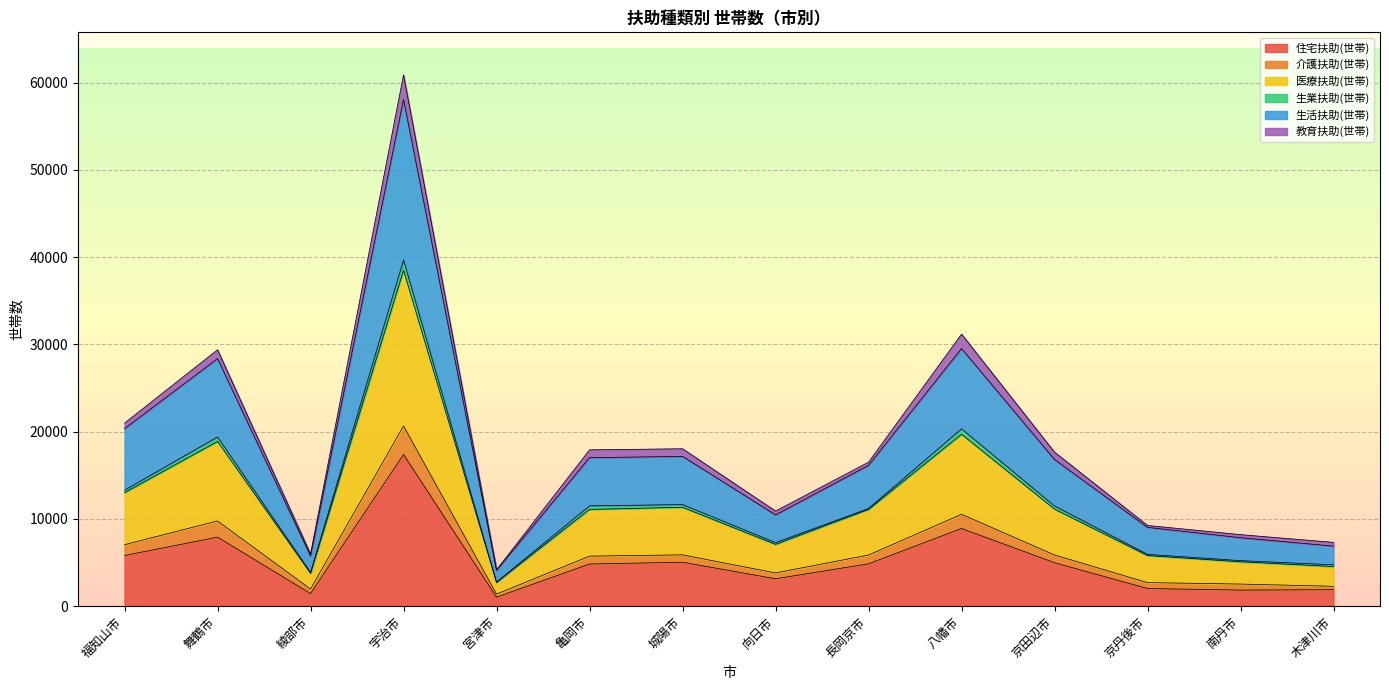

The value of 住宅扶助(世帯) at 福知山市 is 8712. True or false?

False